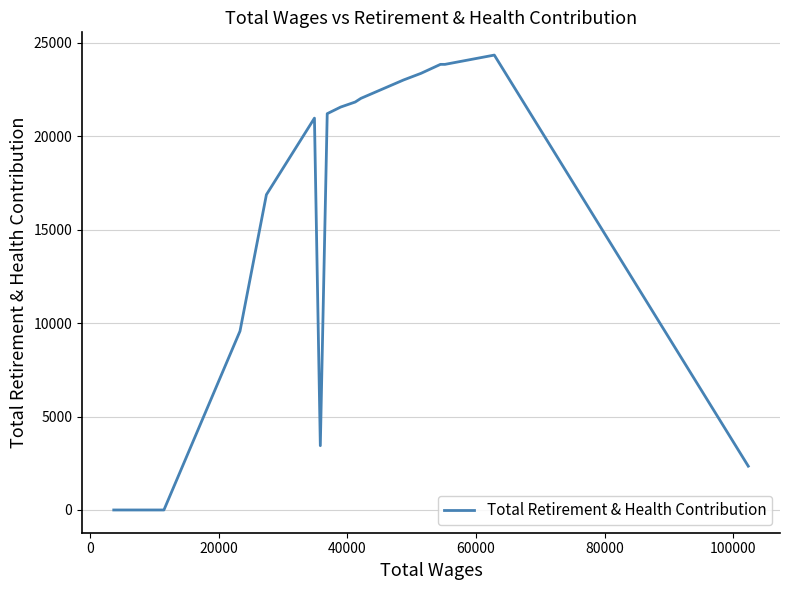

Reading left to right, transcribe all the data shown in this chart.

0	0	0	9568	16868	20962	3440	21201	21555	21825	22021	23004	23361	23839	23839	23839	24336	2344